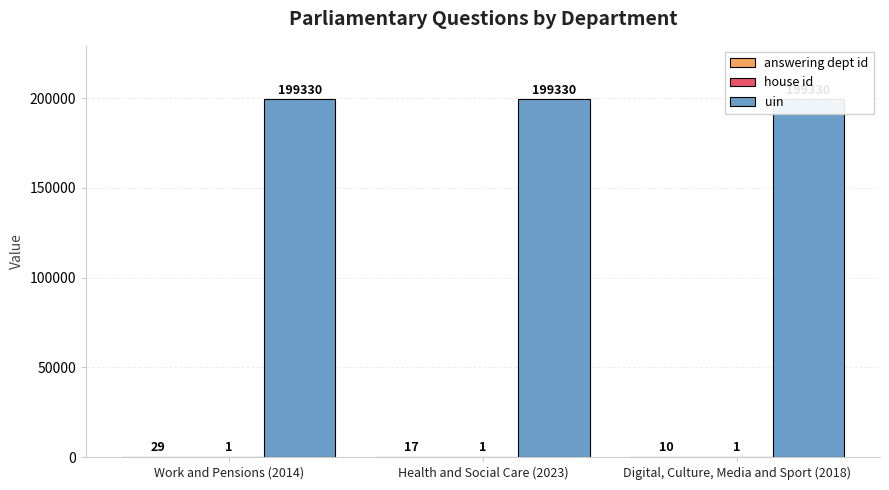

Reading left to right, list all the values displayed in this chart.

answering dept id: Work and Pensions (2014)=29	Health and Social Care (2023)=17	Digital, Culture, Media and Sport (2018)=10
house id: Work and Pensions (2014)=1	Health and Social Care (2023)=1	Digital, Culture, Media and Sport (2018)=1
uin: Work and Pensions (2014)=199330	Health and Social Care (2023)=199330	Digital, Culture, Media and Sport (2018)=199330